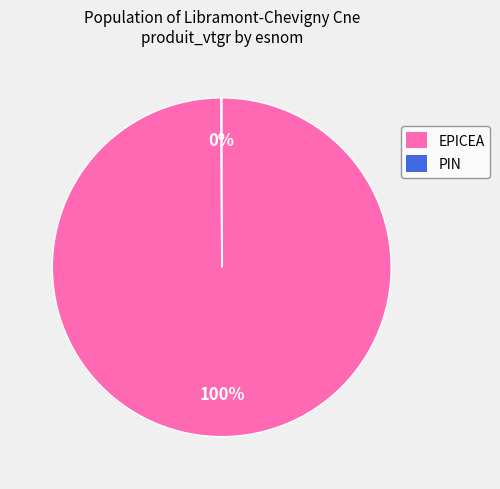

Which slice represents more than half of the pie?

EPICEA